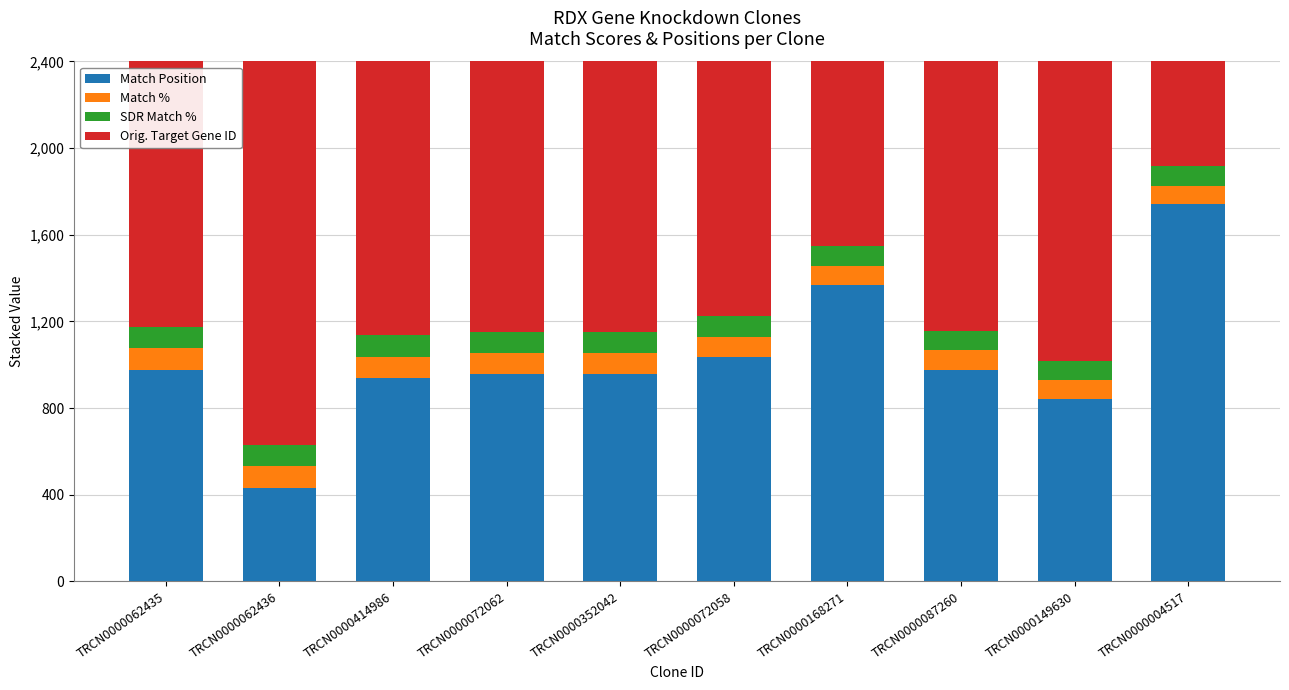

What is the approximate value of Match Position at TRCN0000062435, to the nearest 100?

1000